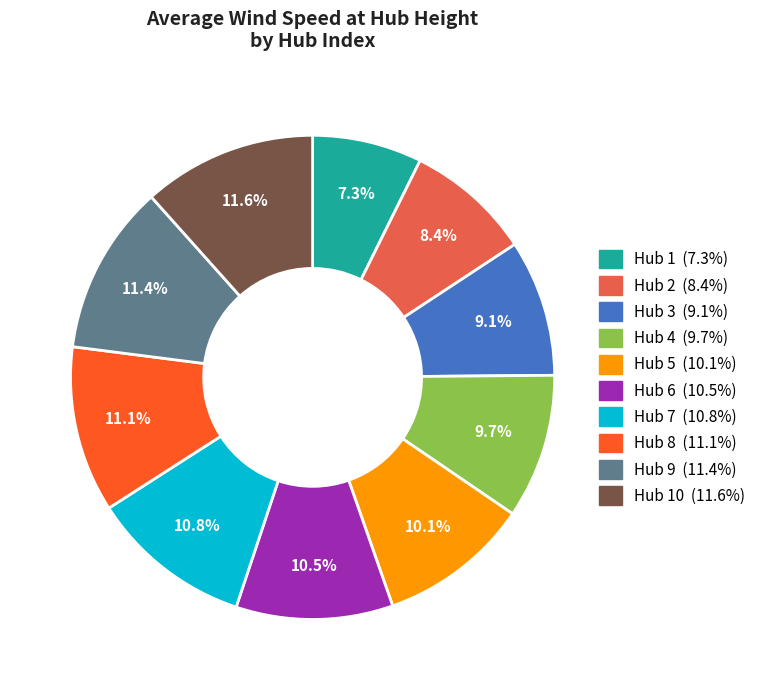

To the nearest percent, what is the average slice percentage?

10%